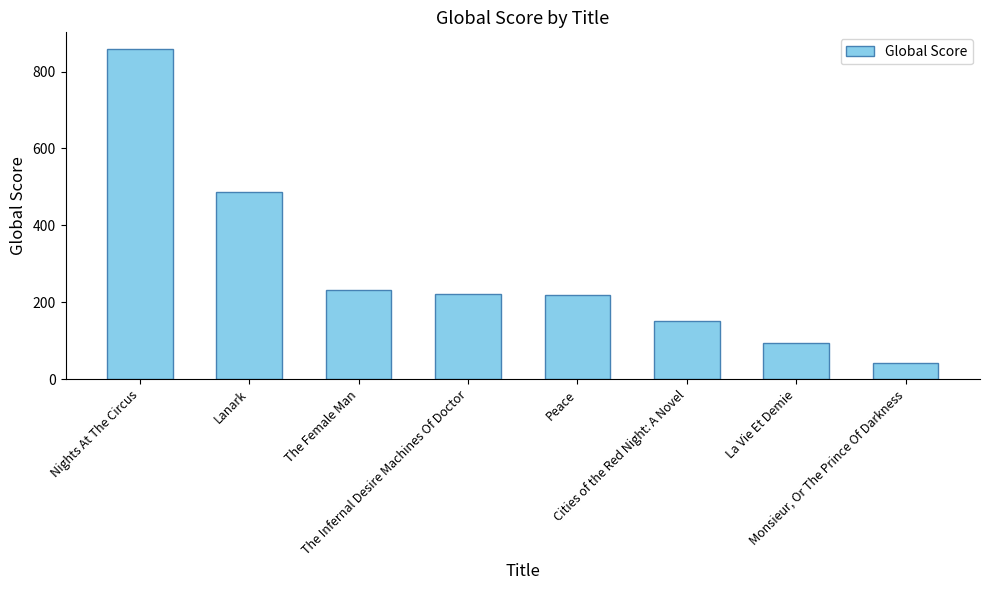

What is the difference between the maximum and minimum values?

817